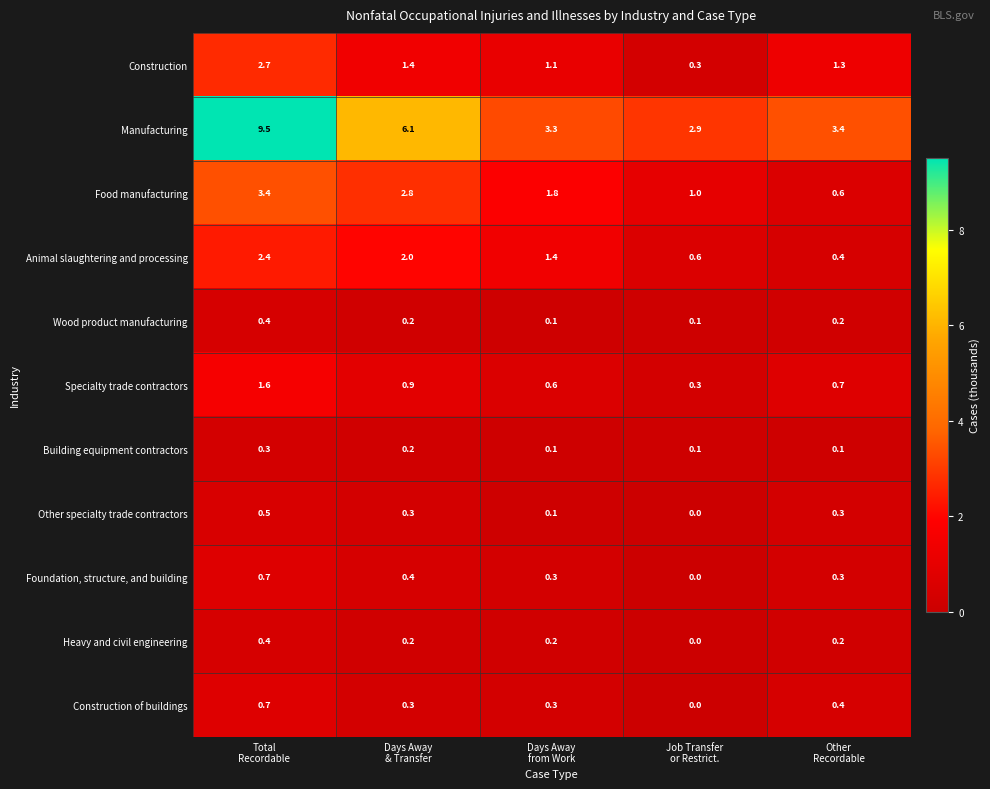

Which series has the largest range (max minus min)?

Manufacturing